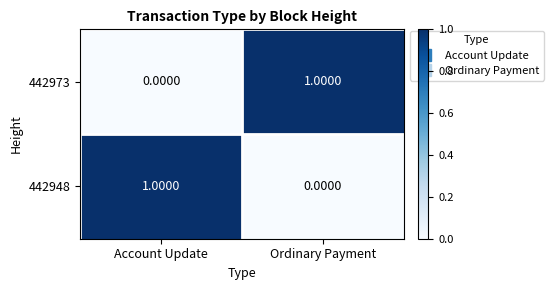

Which category has the highest value in the 442973 series?

Ordinary Payment